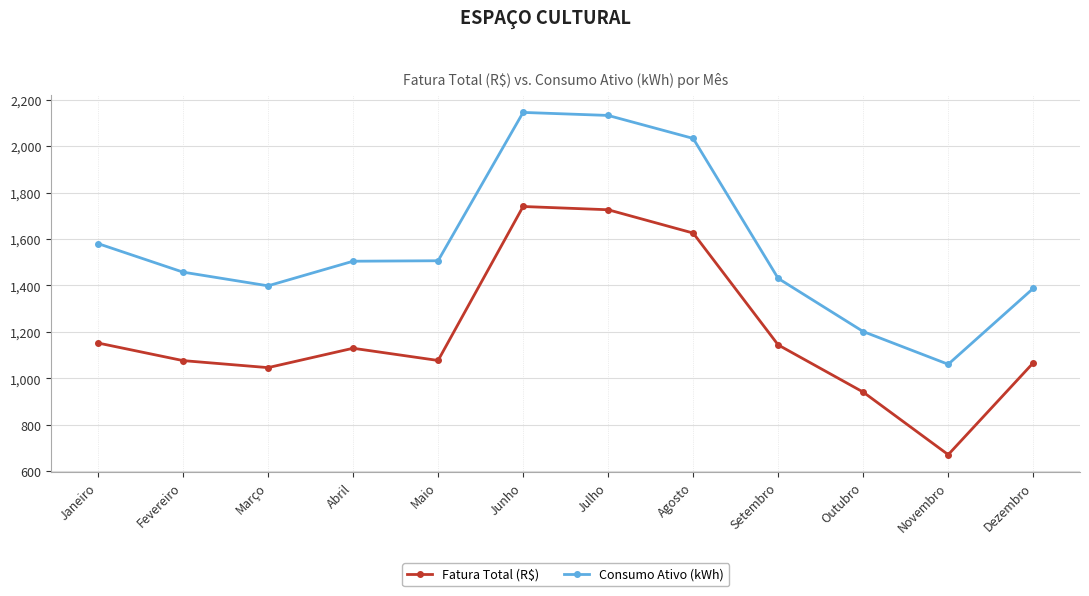

Which category has the lowest value in the Consumo Ativo (kWh) series?

Novembro